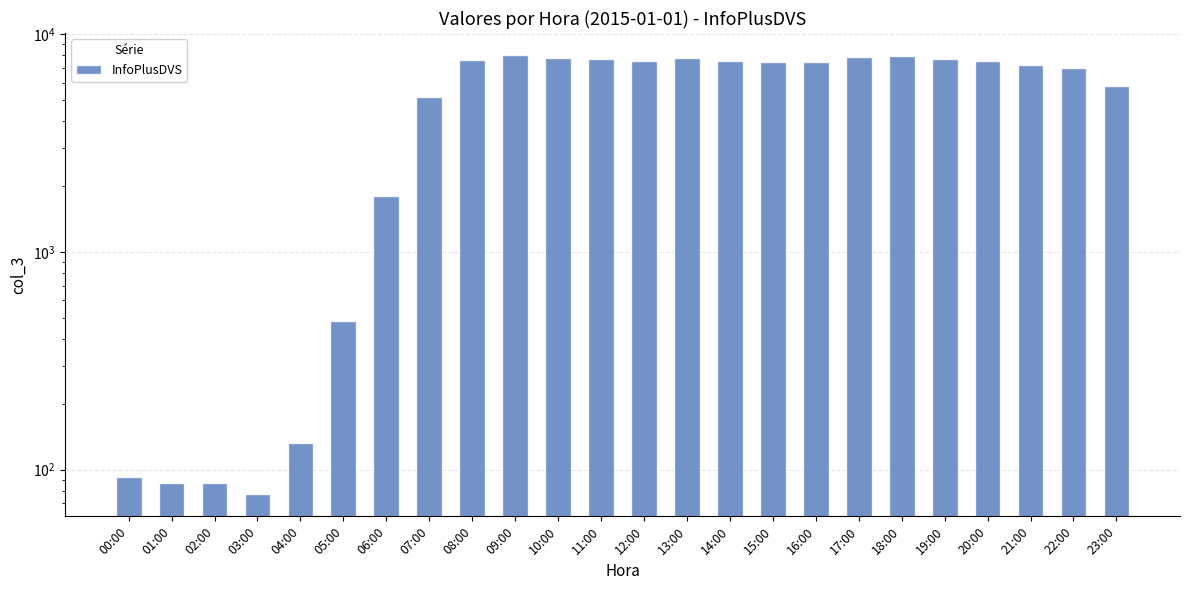

What is the minimum value shown in the chart?

77